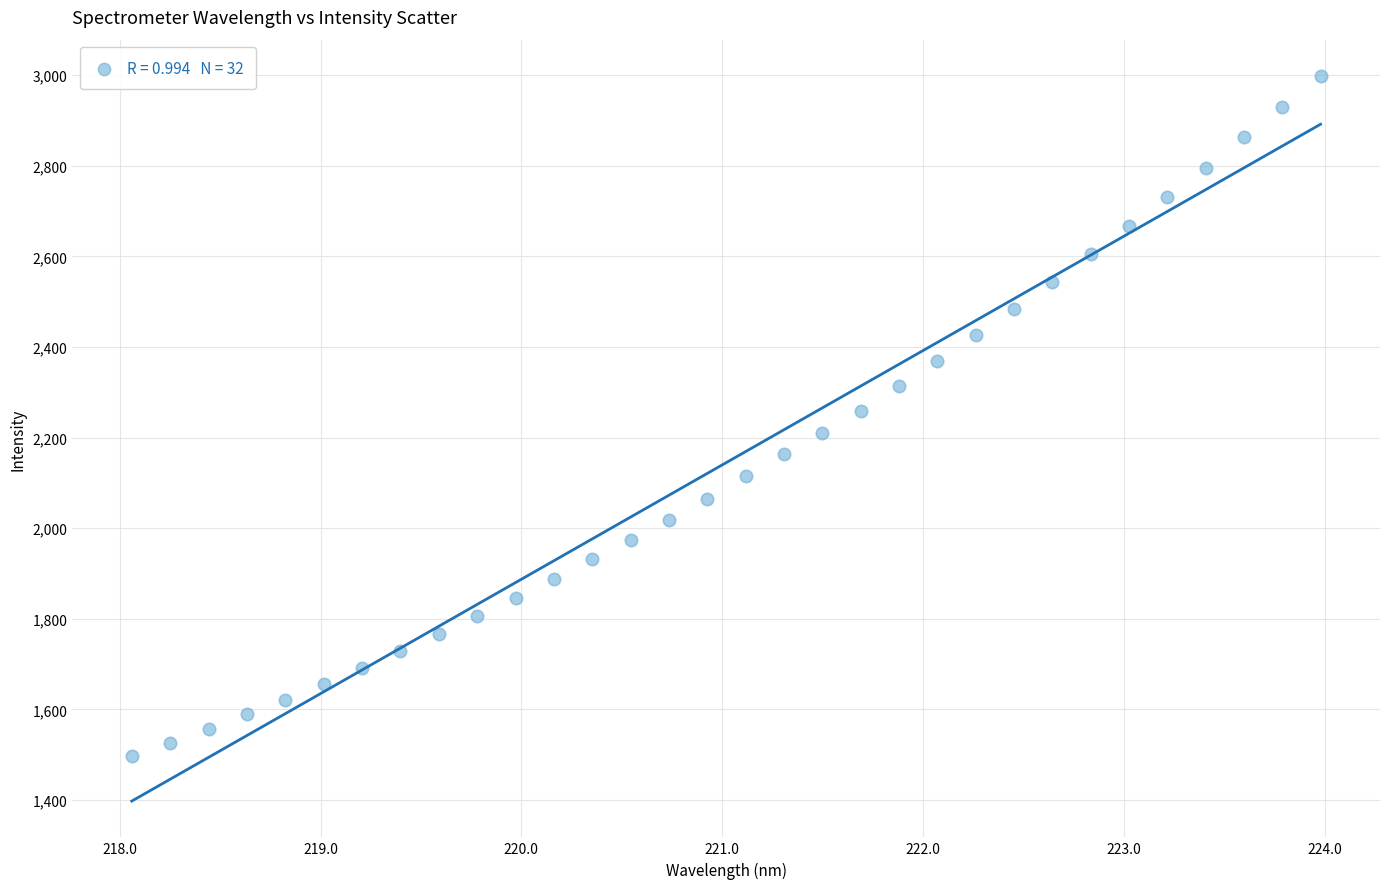

What is the range of Y values (max minus min)?

1501.3